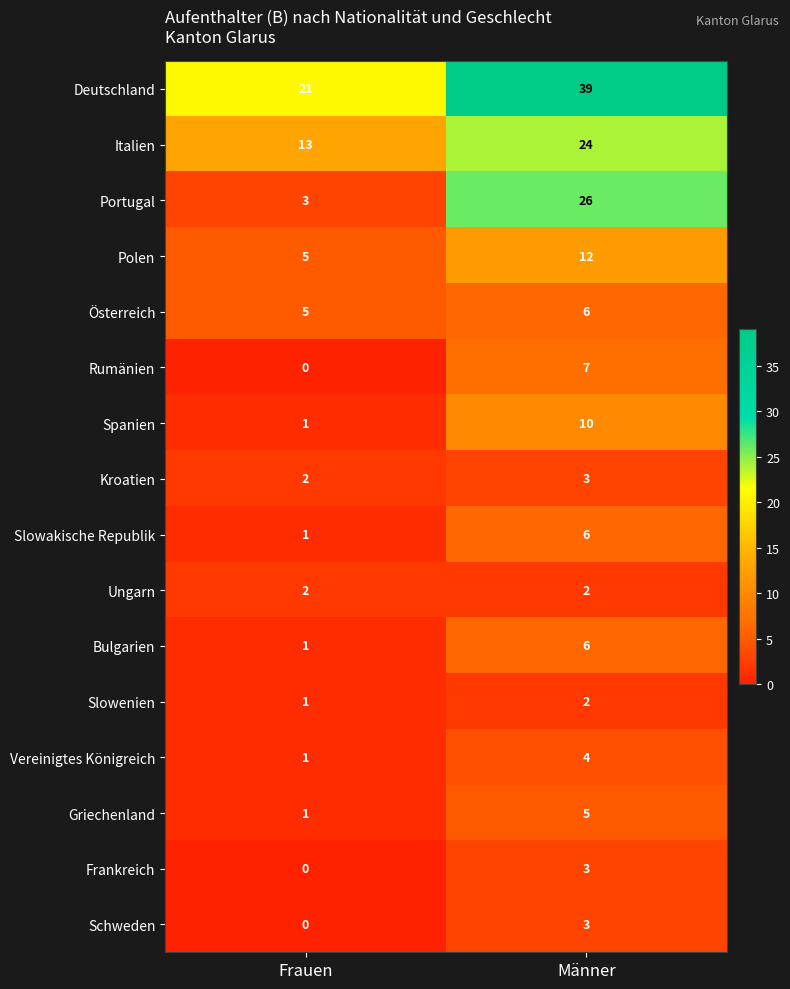

What value does the Österreich series have at Frauen?

5